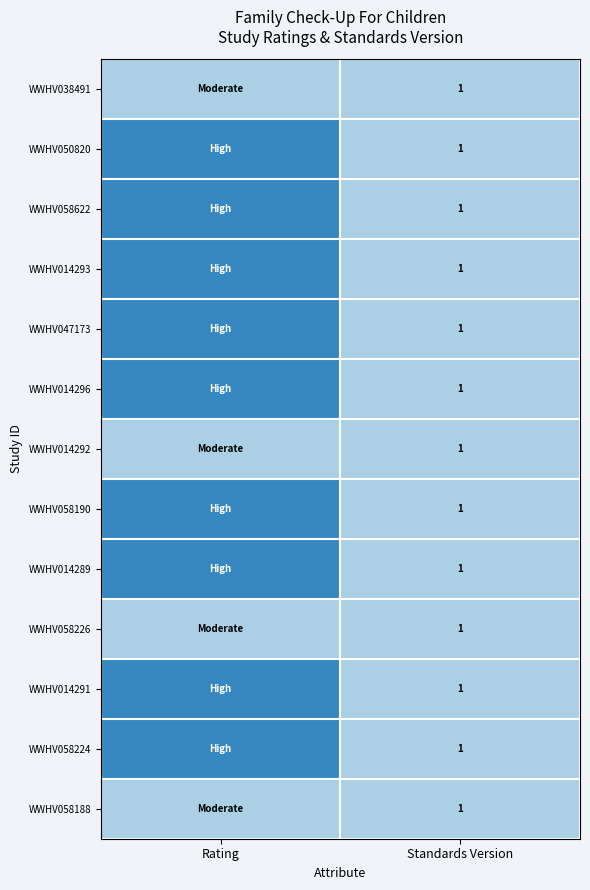

Which label corresponds to the largest value in the chart?

Rating